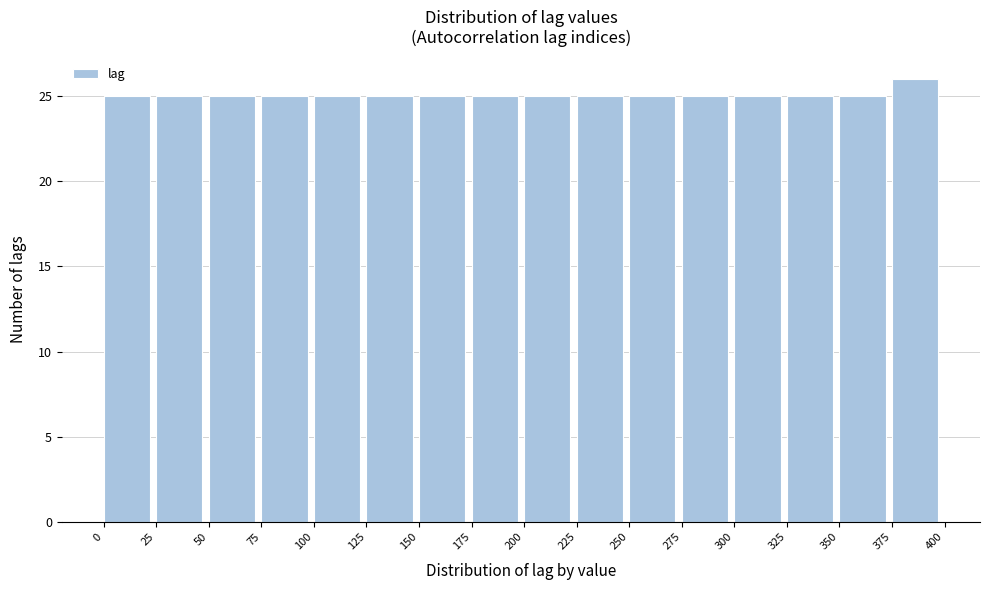

How tall is the bar that spans 275 to 300 on the x-axis? The values are not printed on the chart, so give them approximately, as read against the axis.

25